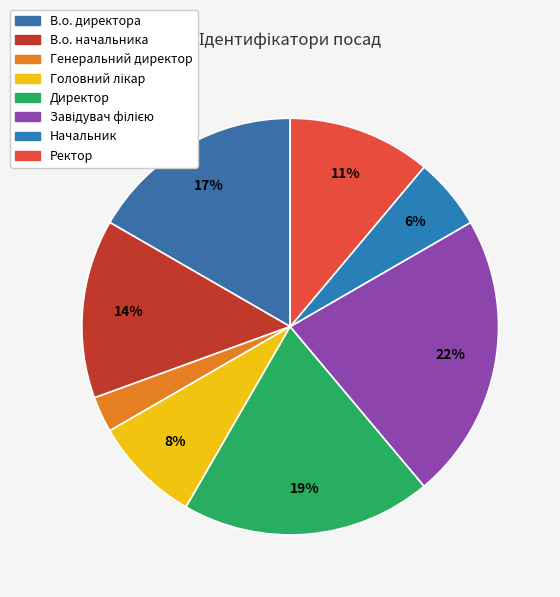

Which category has the smallest portion of the pie?

Генеральний директор